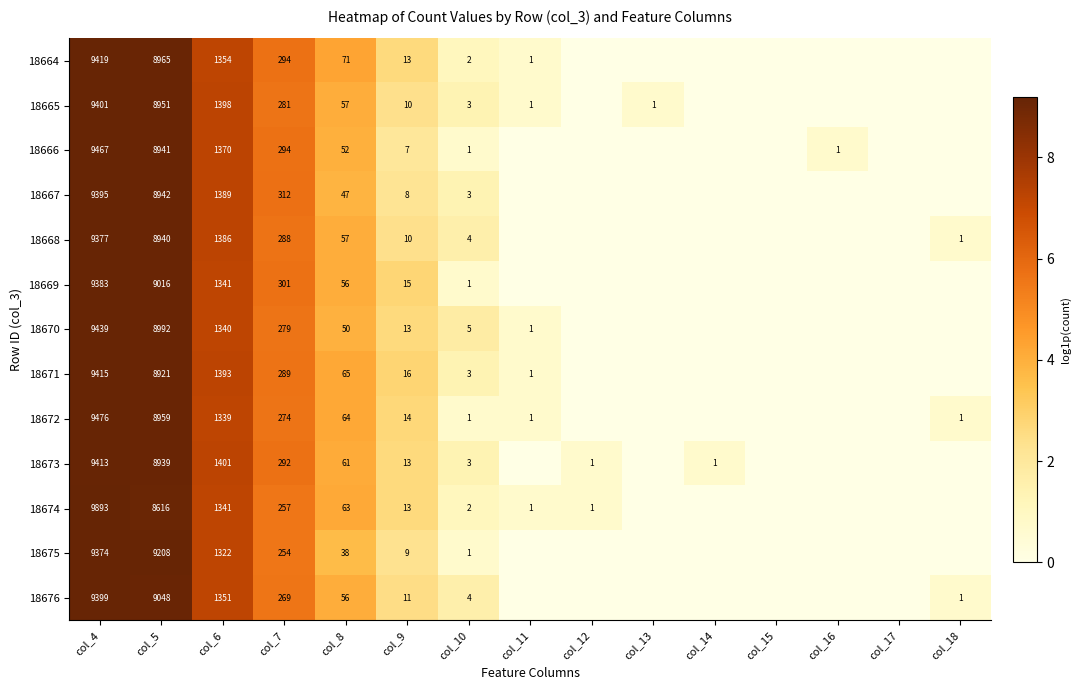

Is it true that 18667 equals 0.0 at col_12?

True